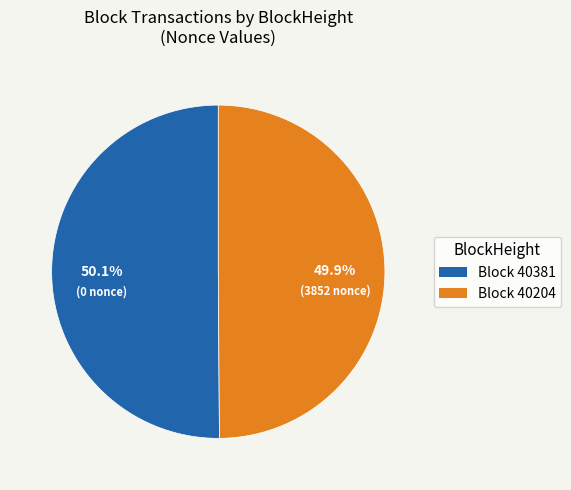

How many slices are in this pie chart?

2